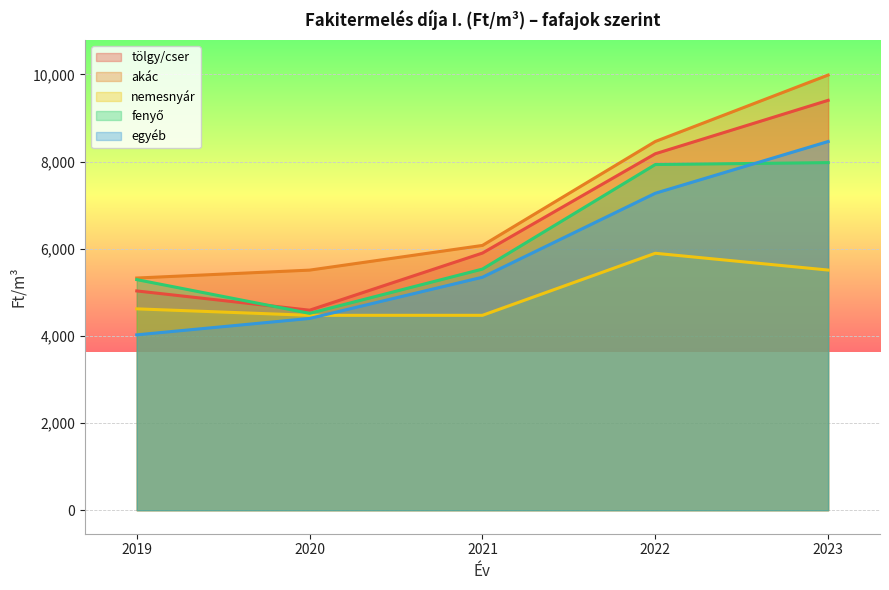

True or false: fenyő and akác intersect in this chart.

False